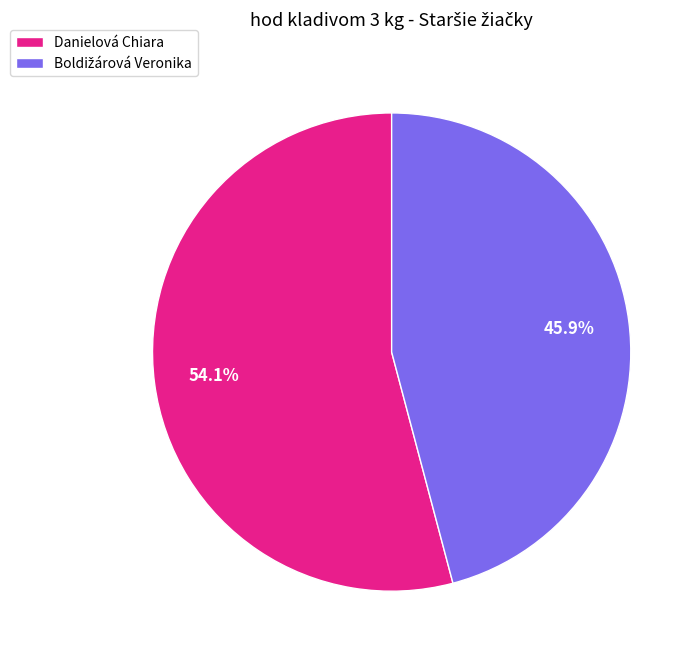

What is the majority slice?

Danielová Chiara